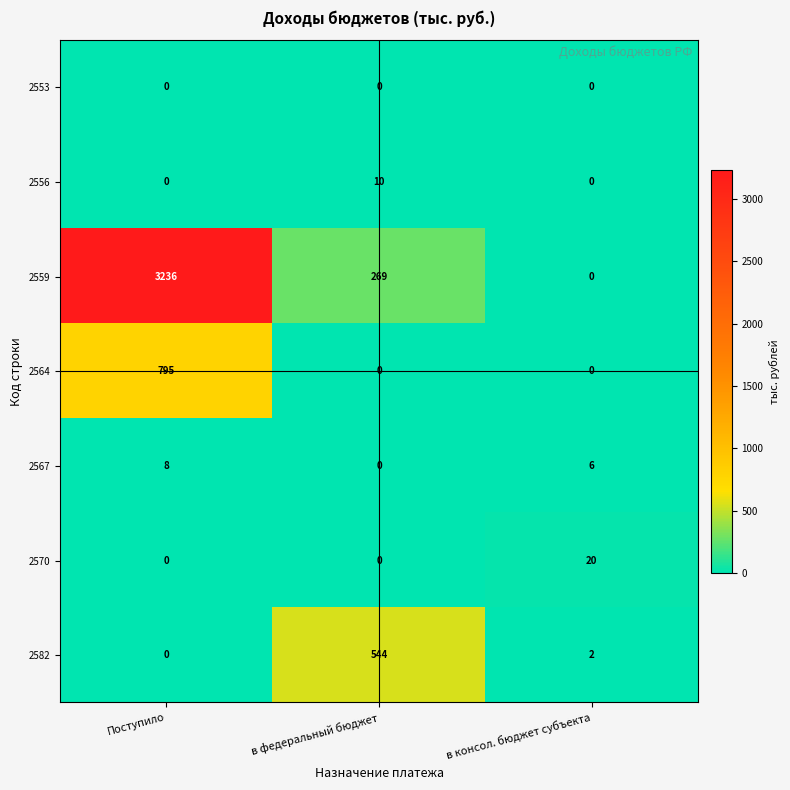

Between Поступило and в консол. бюджет субъекта, which series saw the biggest shift?

2559